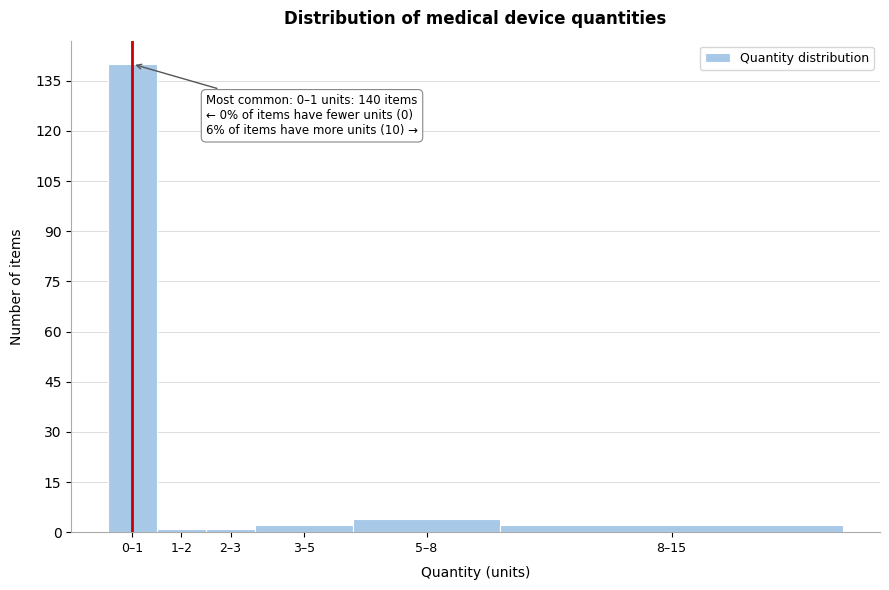

Reading right to left, transcribe all the data shown in this chart.

8–15=2	5–8=4	3–5=2	2–3=1	1–2=1	0–1=140